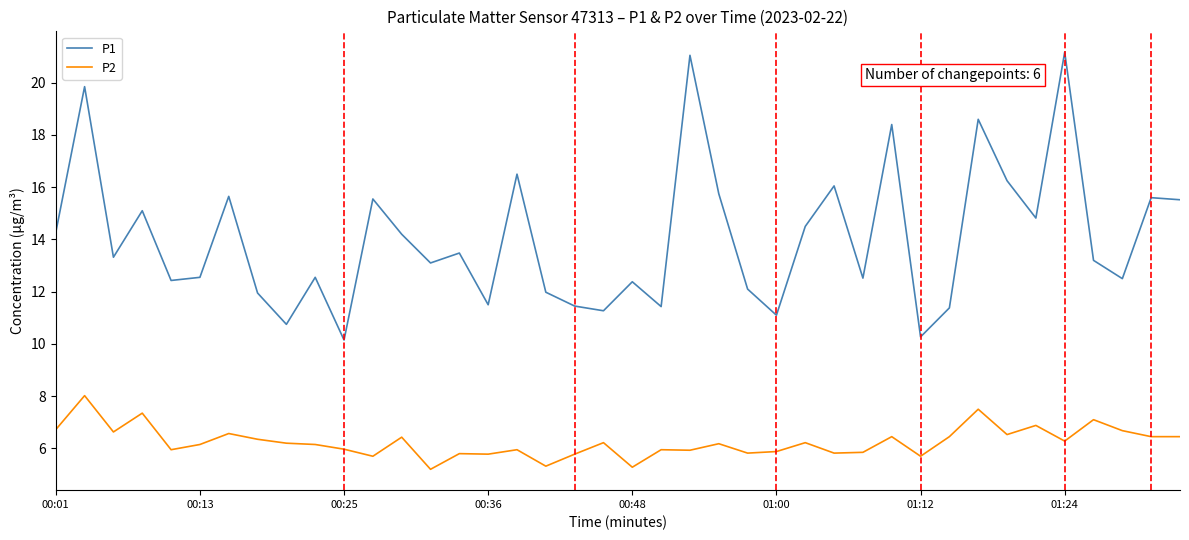

Rank the series by their maximum value, from highest to lowest.

P1, P2